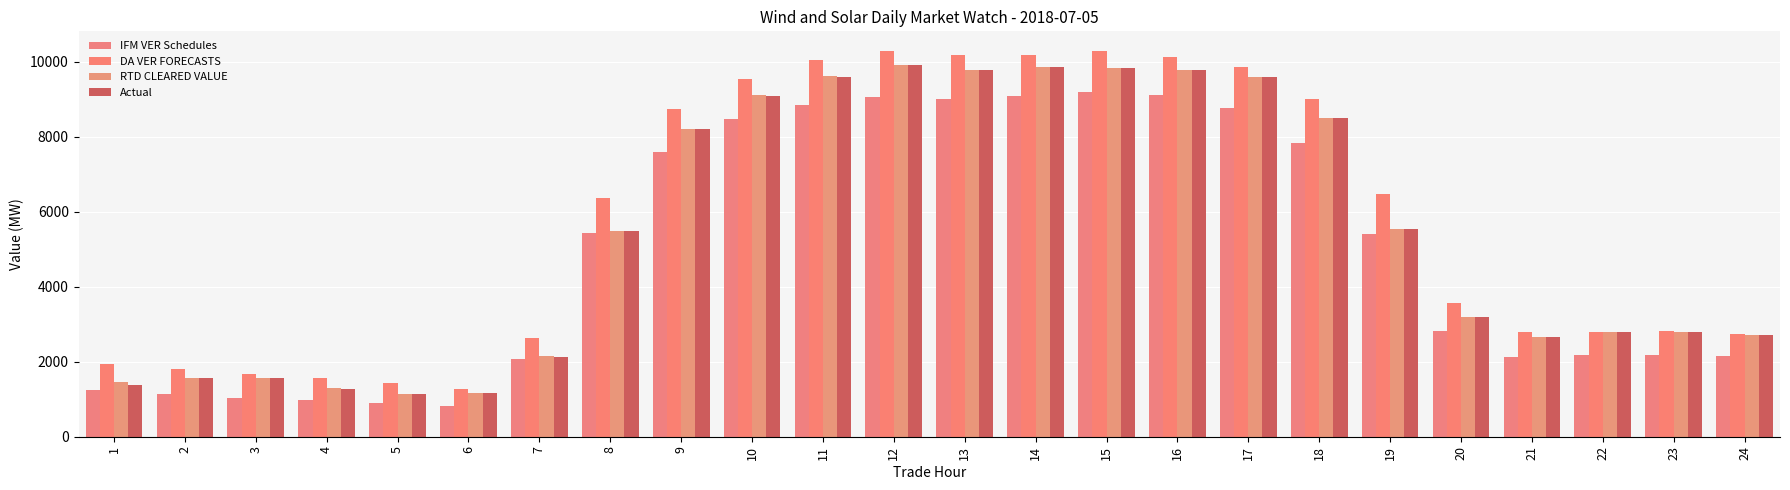

What are all the series names shown in the legend?

IFM VER Schedules, DA VER FORECASTS, RTD CLEARED VALUE, Actual